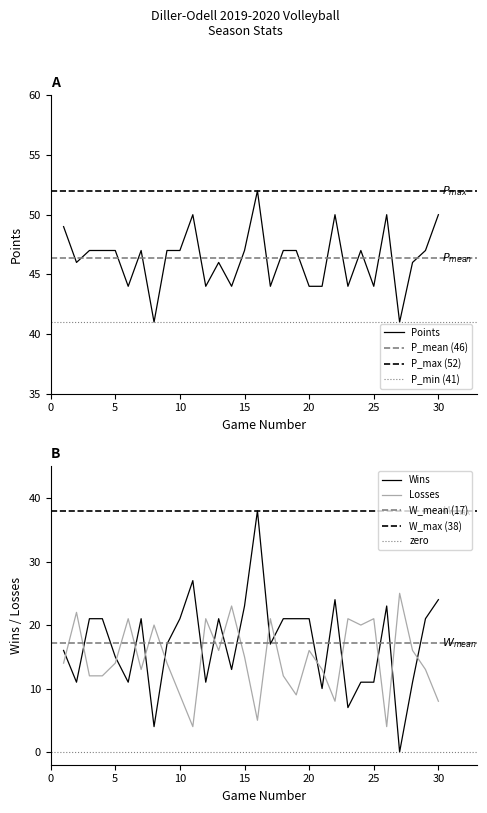

What is the difference between the second highest and second lowest values in the Points series?

9